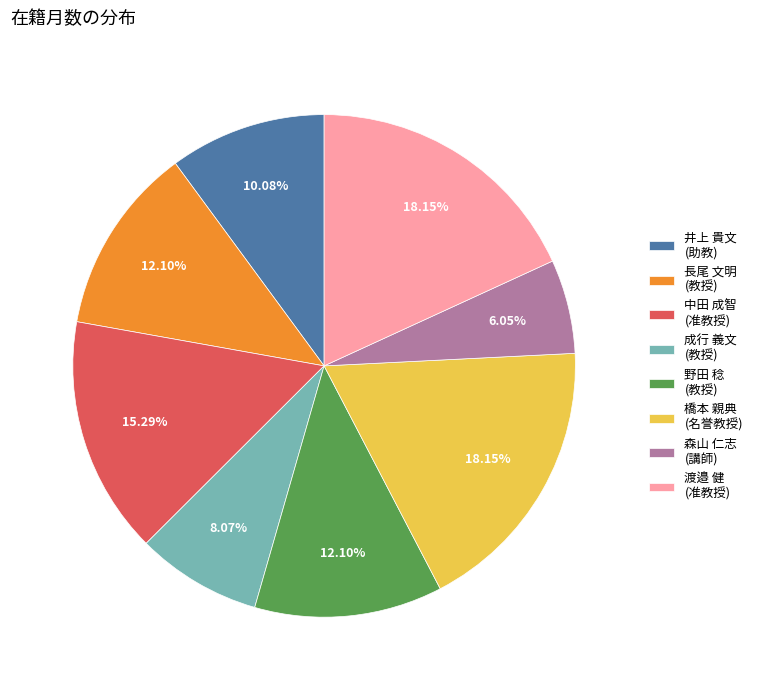

Combined, do 井上 貴文 (助教) and 野田 稔 (教授) account for over 50%?

No